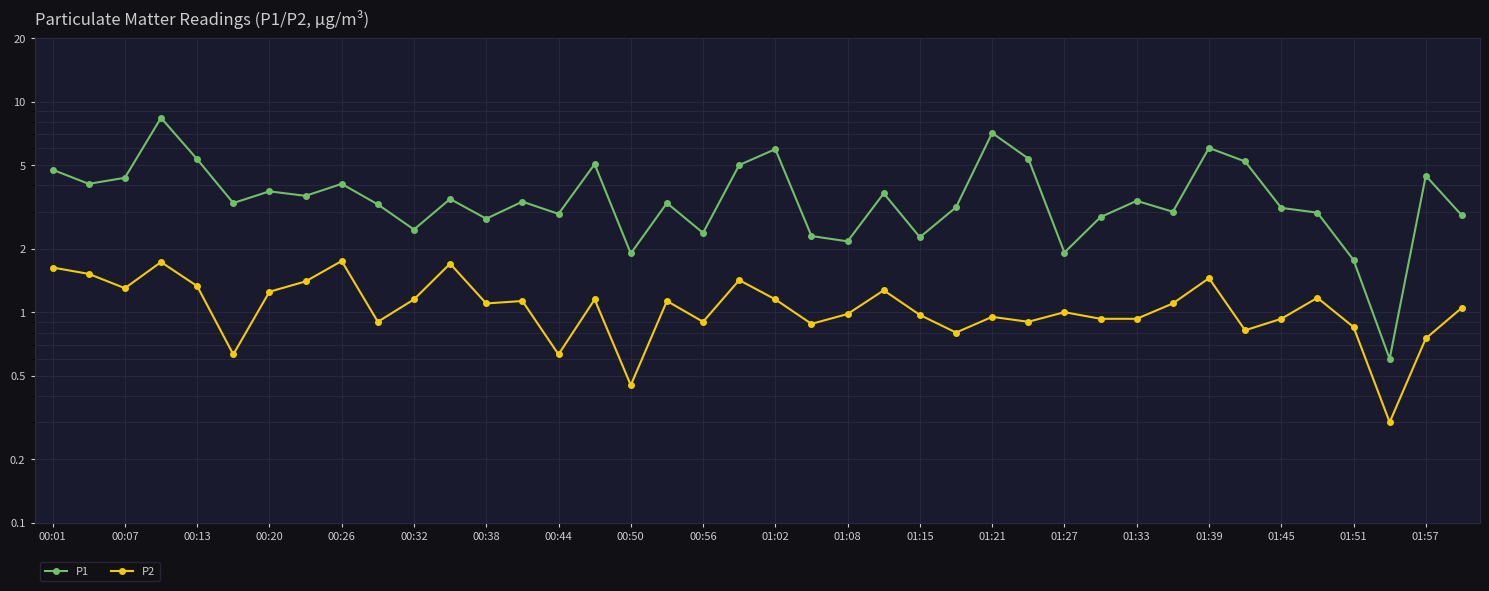

The P2 series shows 0.3 at 01:21. True or false?

False